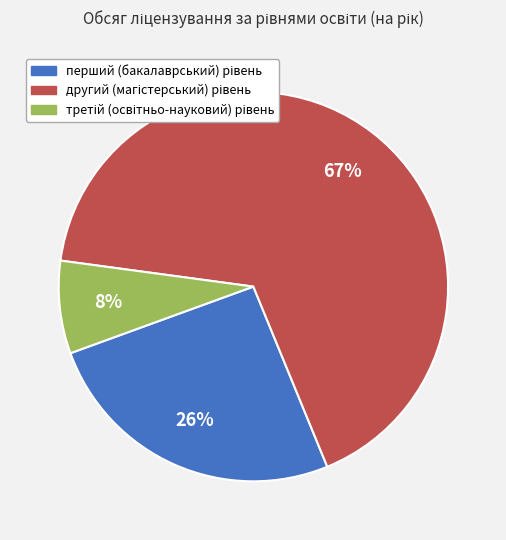

Does any single category account for the majority?

Yes